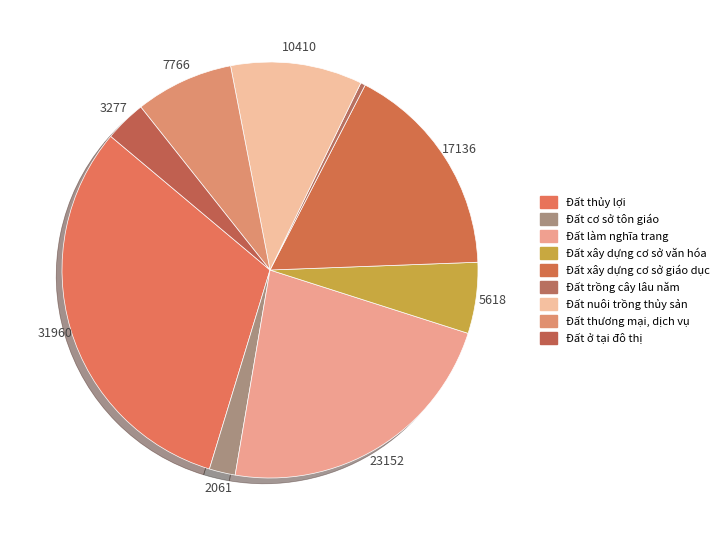

Does any single category account for the majority?

No